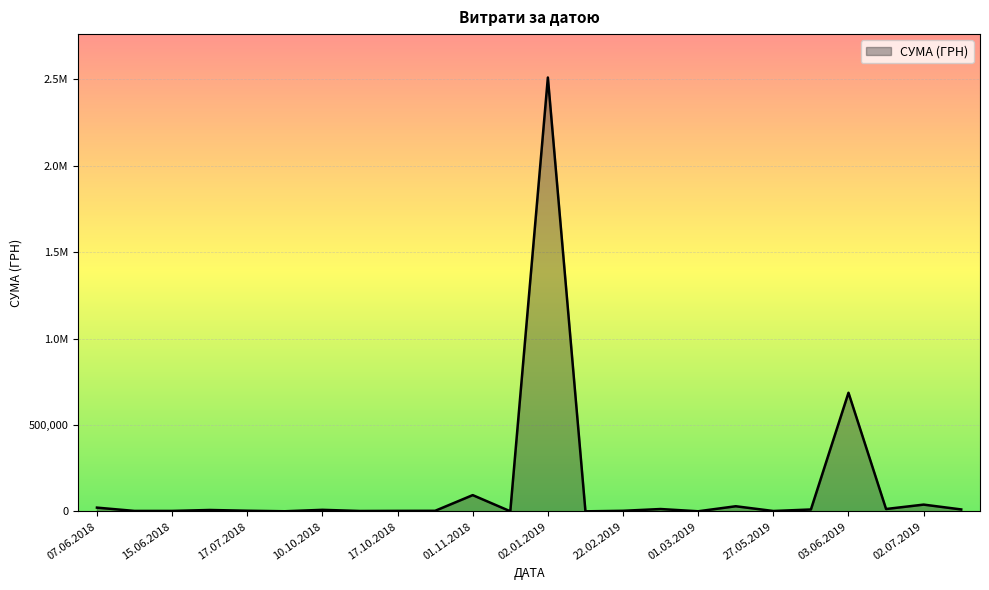

Does the chart display data point markers on the line(s)?

No